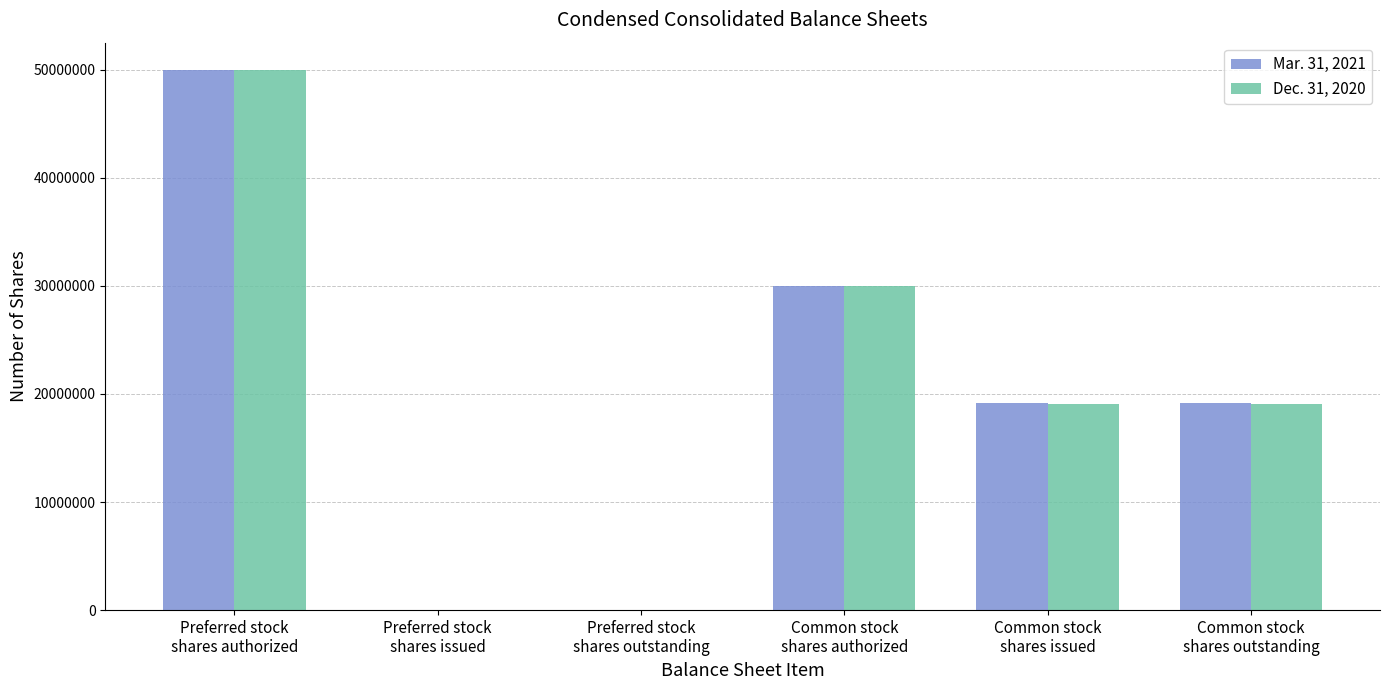

What are all the series names shown in the legend?

Mar. 31, 2021, Dec. 31, 2020